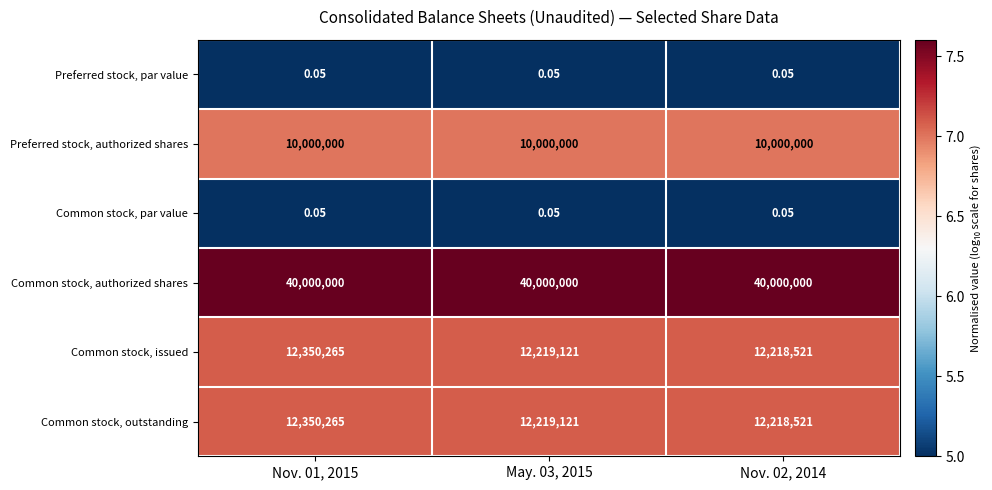

How many categories are shown in the chart?

3